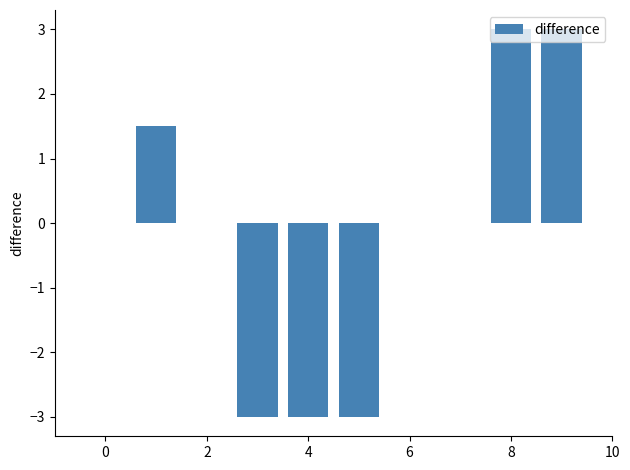

What is the sum of all values?

-1.5